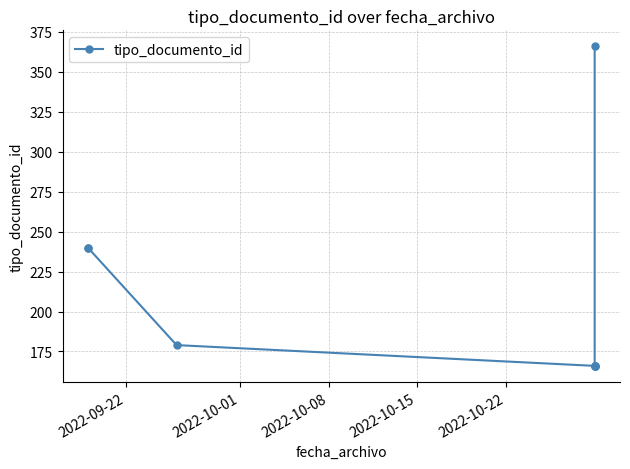

What is the ratio of the value at 2022-09-22 to the value at 2022-10-15?

1.4